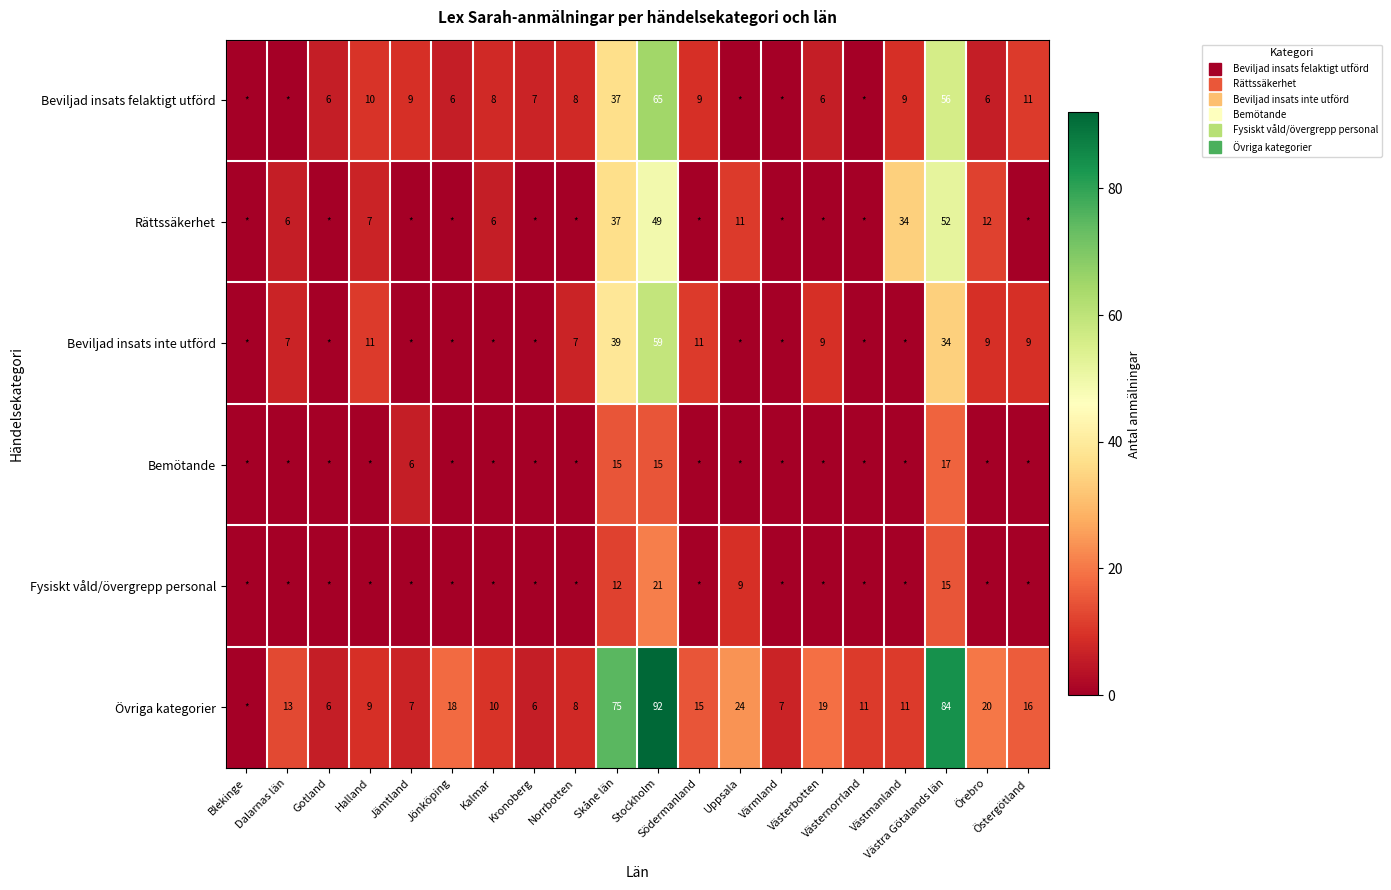

Is it true that Beviljad insats inte utförd equals -27 at Uppsala?

False